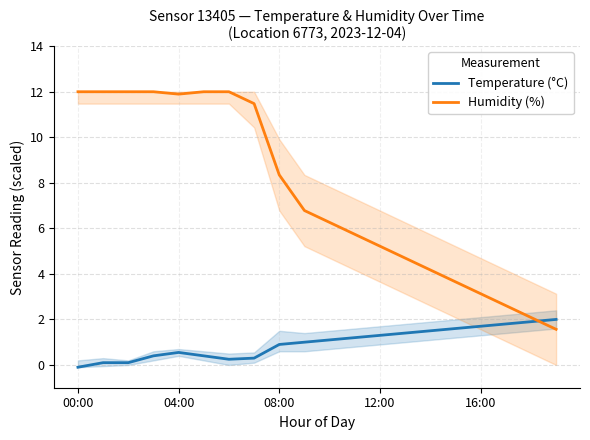

What is the value of the Temperature (°C) point at the 20th from the left?

2.0